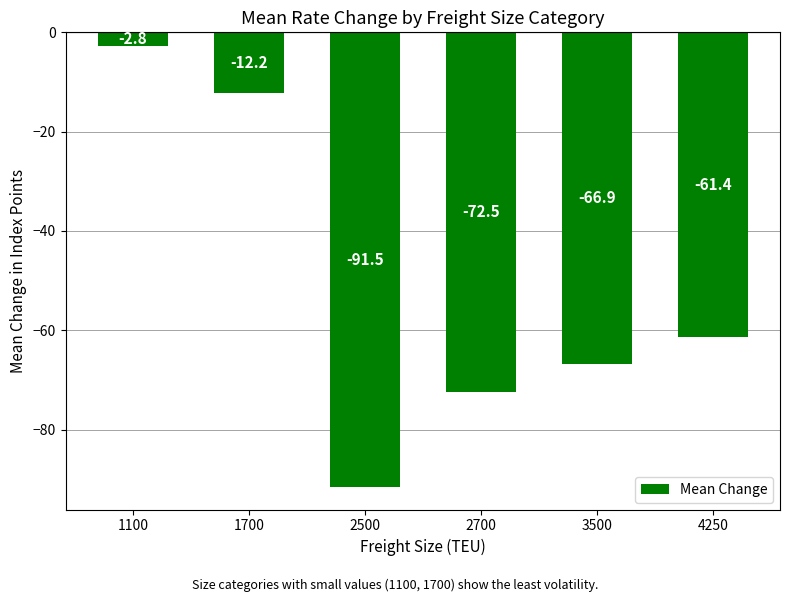

Count the number of values greater than -61.

2